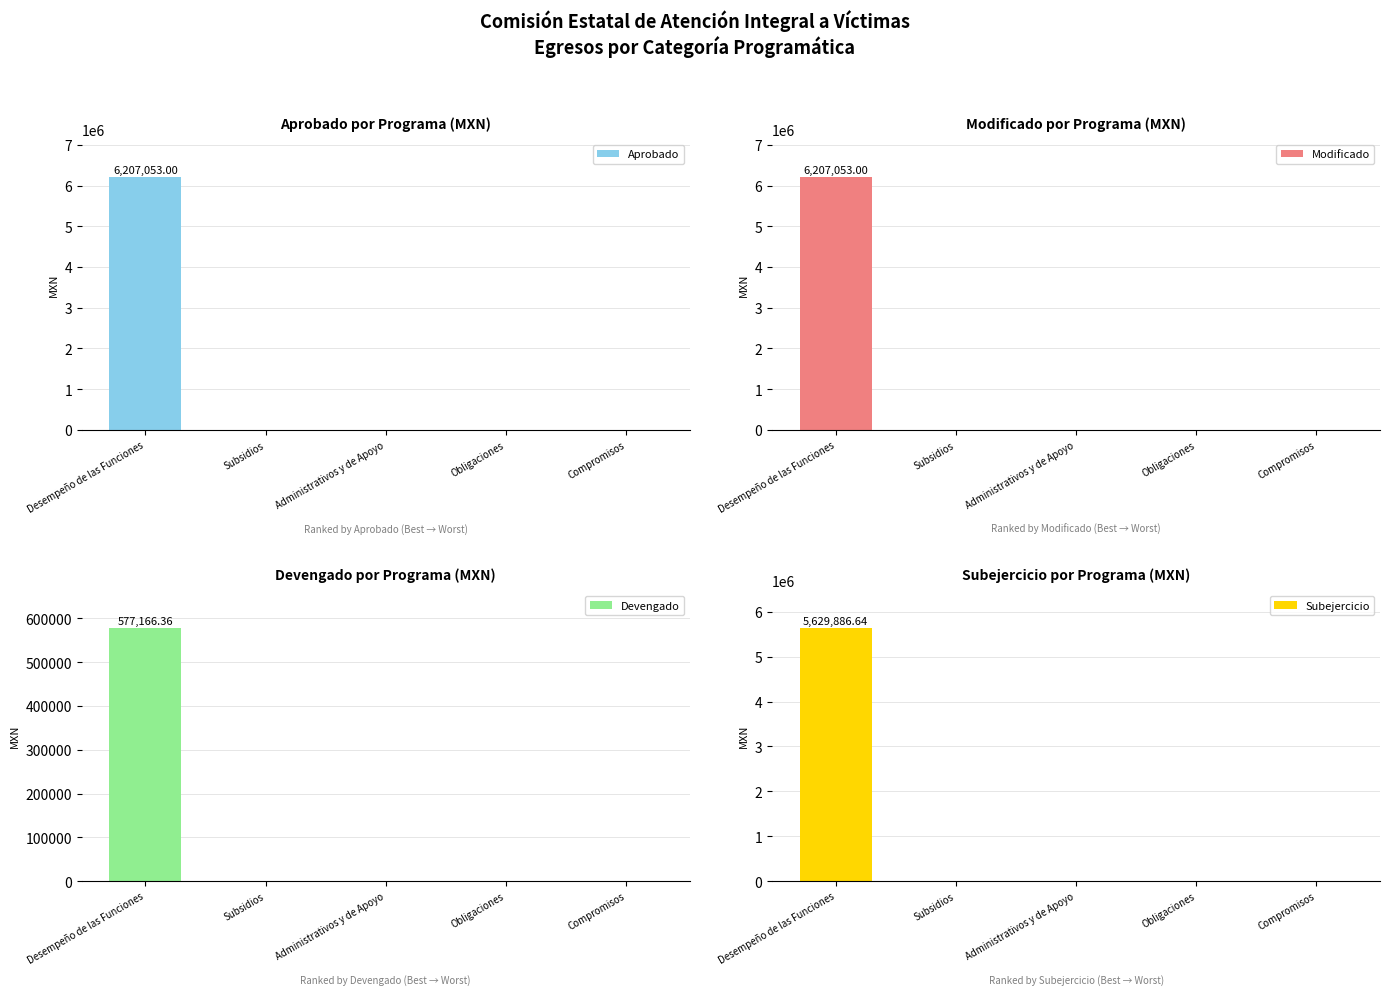

List the labels in order of Devengado value, largest first.

Desempeño de las Funciones, Subsidios, Administrativos y de Apoyo, Obligaciones, Compromisos